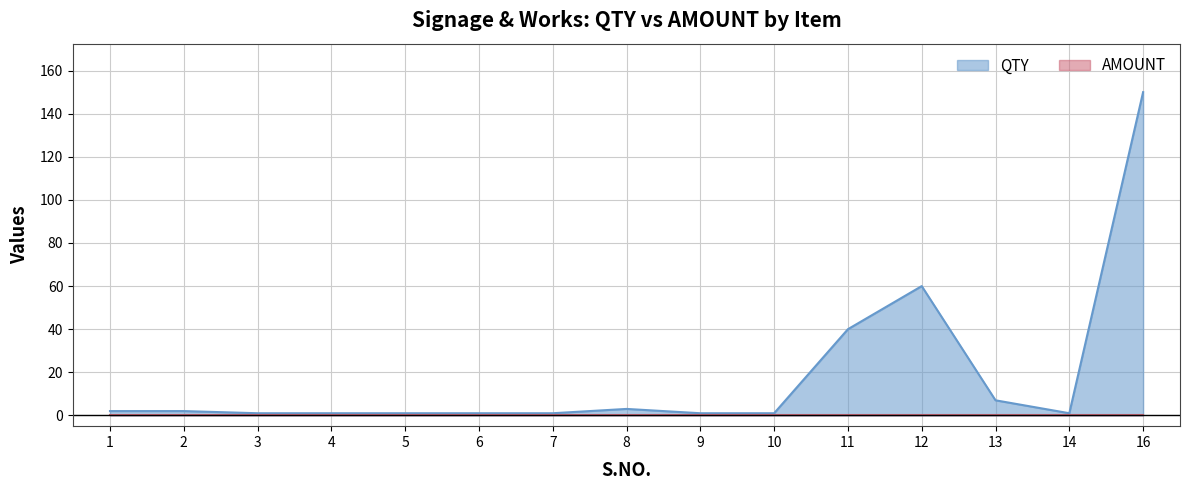

Approximately how many times larger is the value at 8 compared to 11?

0.1